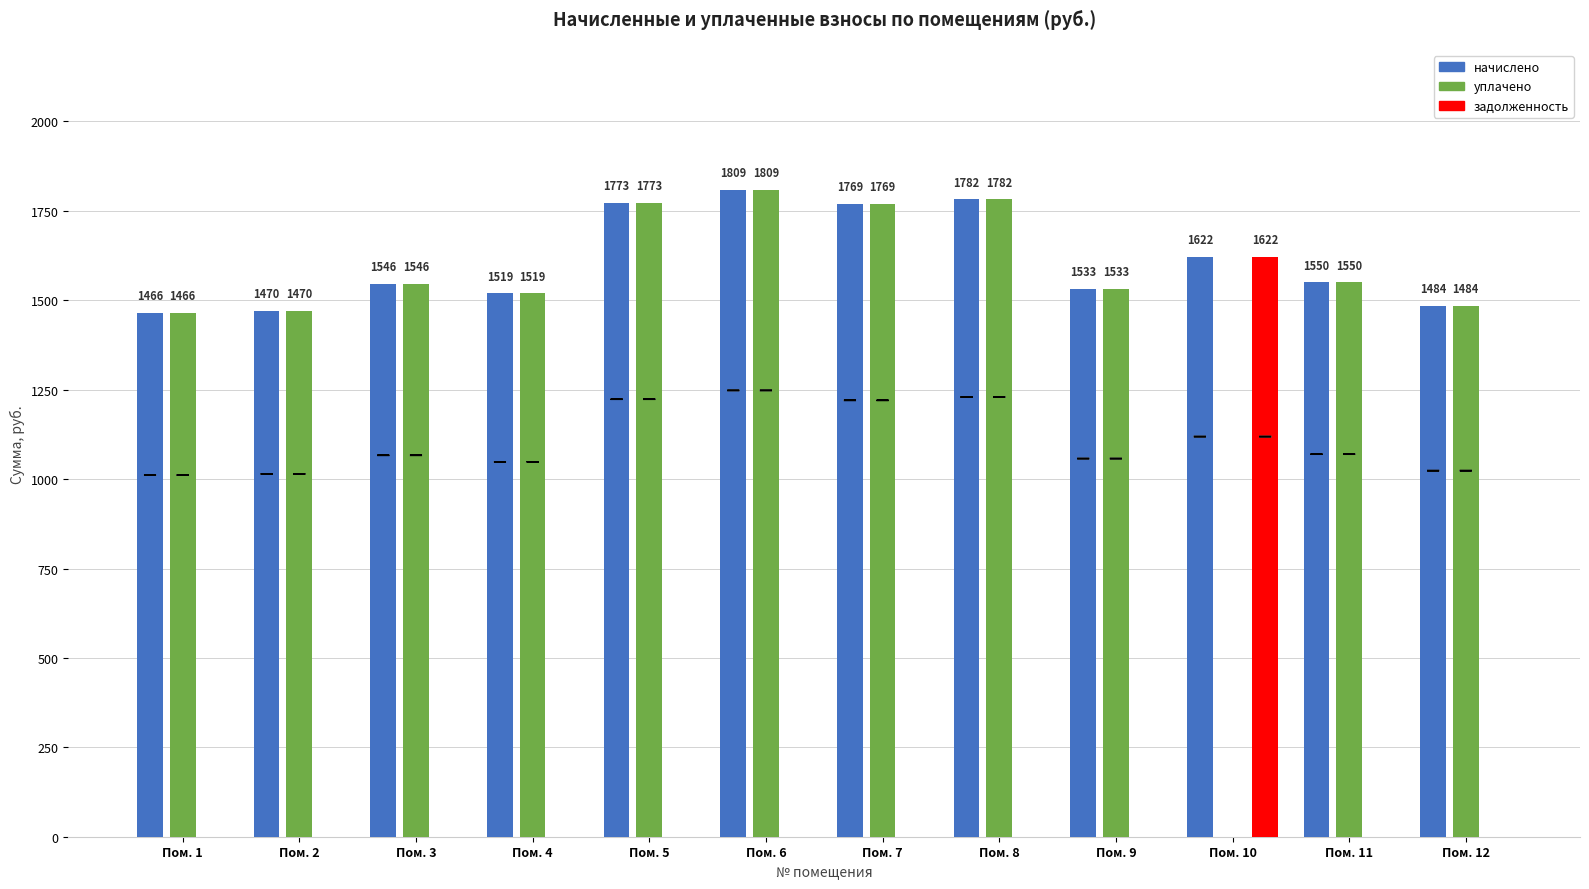

At which category is the sum across all series the highest?

Пом. 6